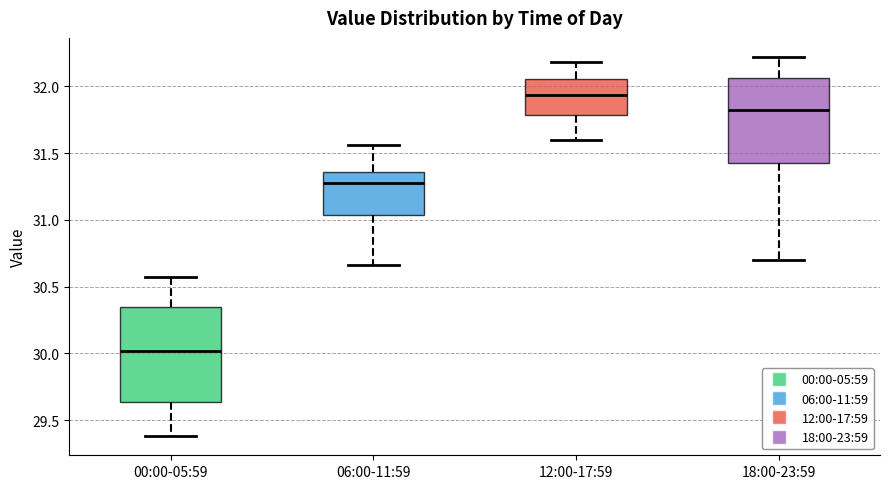

Where is the upper edge of the box for 18:00-23:59 on the y-axis? The values are not printed on the chart, so give them approximately, as read against the axis.

32.05